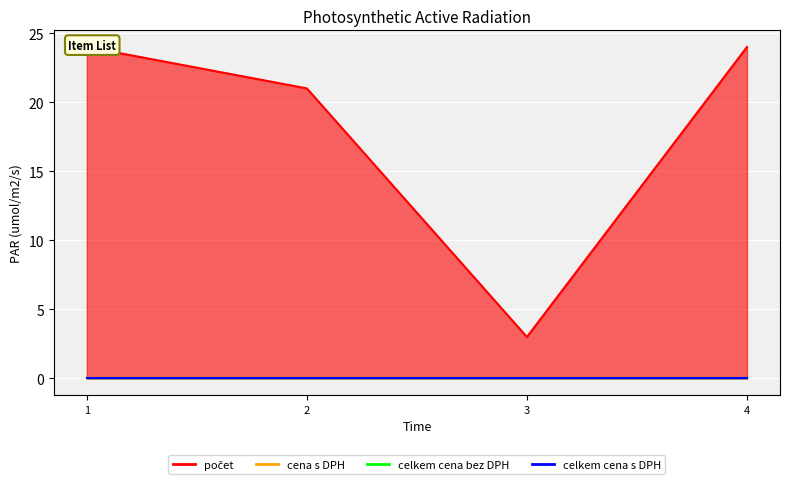

Is the value of cena s DPH at 2 greater than the value of celkem cena s DPH at 2?

No